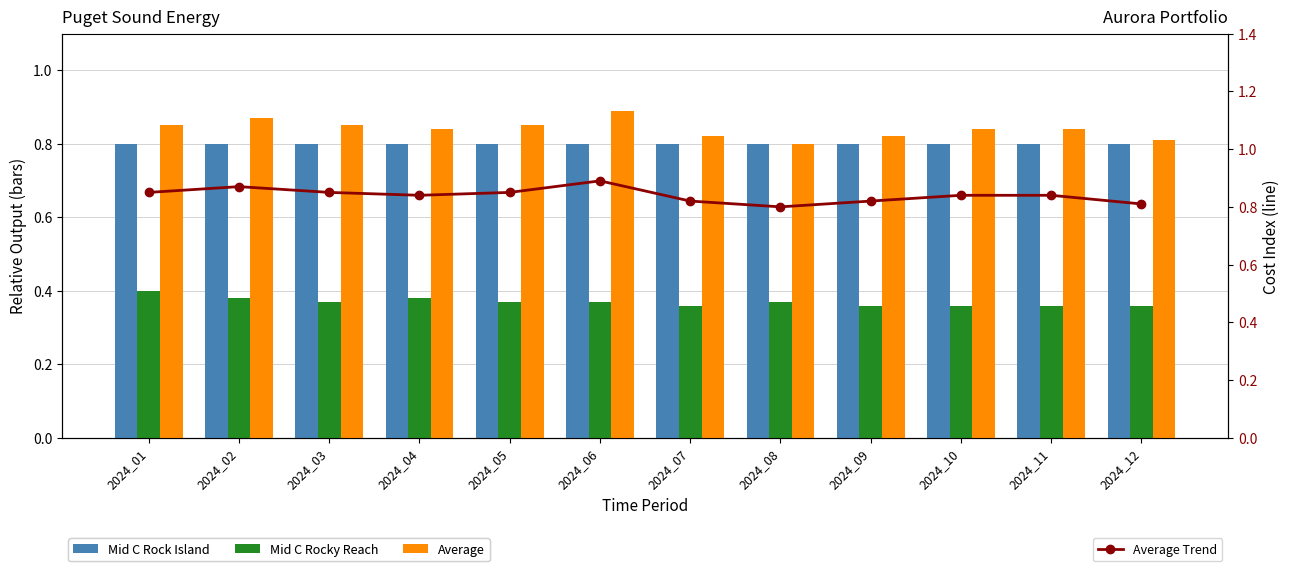

What is the average value of the Mid C Rocky Reach series?

0.4